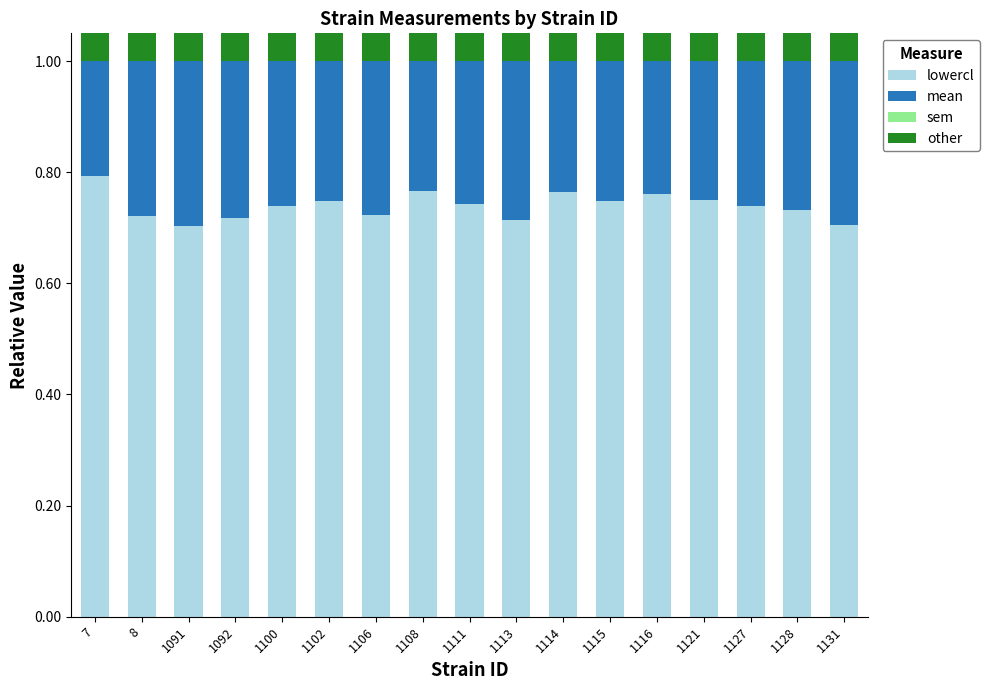

Between 1100 and 1113, which is larger?

1100